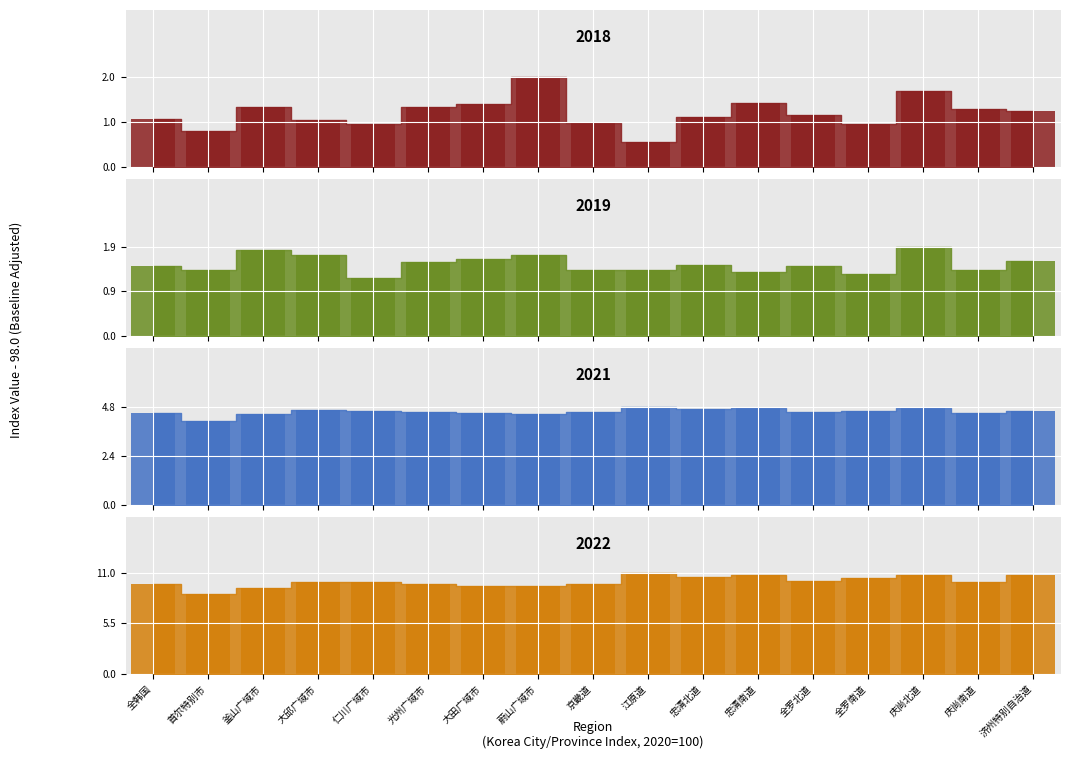

The value of 2019 at 京畿道 is 1.4. True or false?

True